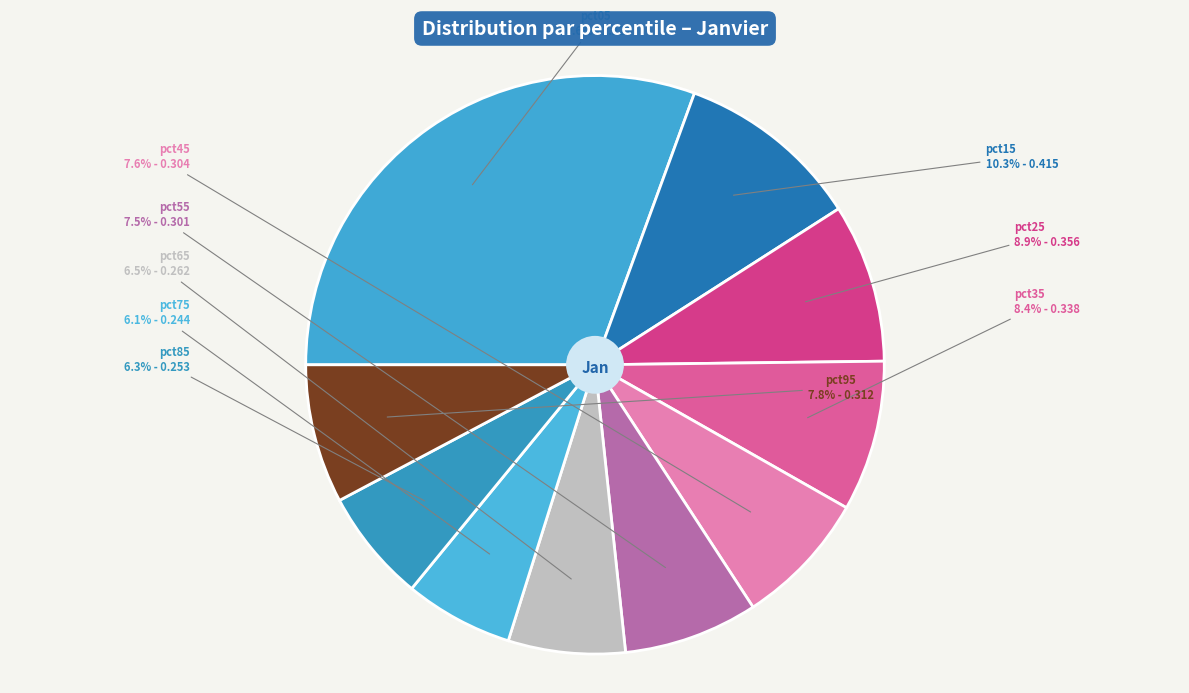

Count the number of slices in the pie.

10